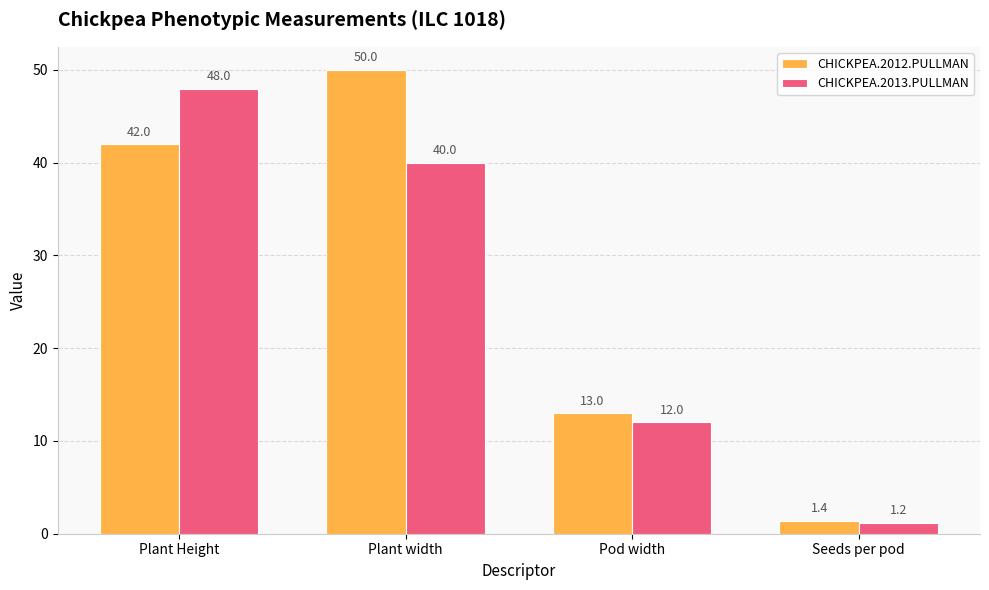

Rank the series by their average value, from lowest to highest.

CHICKPEA.2013.PULLMAN, CHICKPEA.2012.PULLMAN